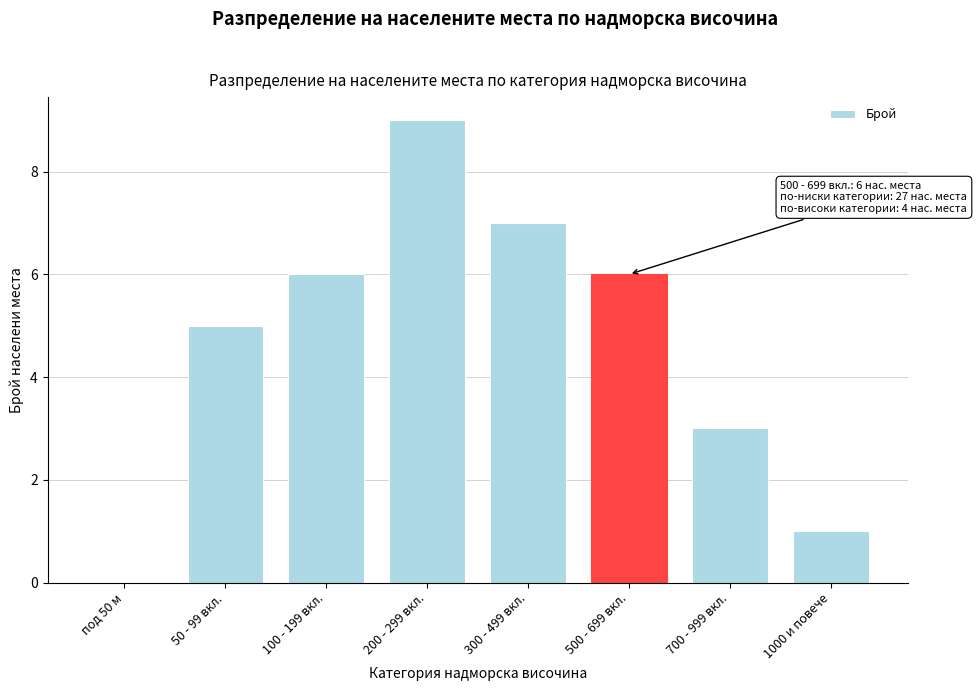

Reading left to right, list all the values displayed in this chart.

под 50 м=0	50 - 99 вкл.=5	100 - 199 вкл.=6	200 - 299 вкл.=9	300 - 499 вкл.=7	500 - 699 вкл.=6	700 - 999 вкл.=3	1000 и повече=1